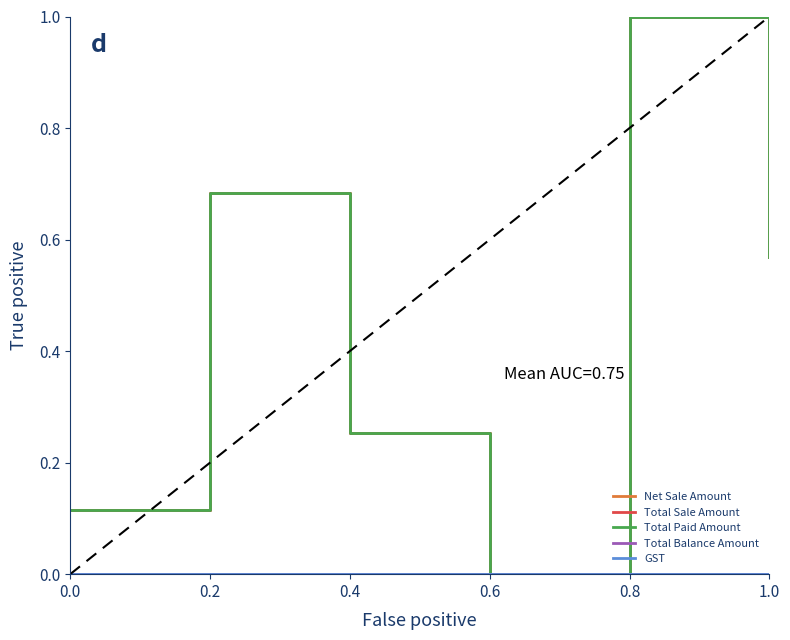

True or false: Net Sale Amount has more than 1 interior local peaks.

True